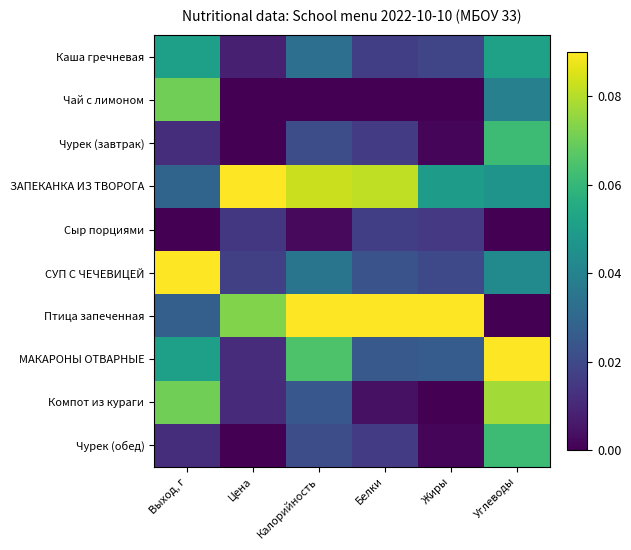

Which has a higher value, Жиры or Калорийность?

Калорийность